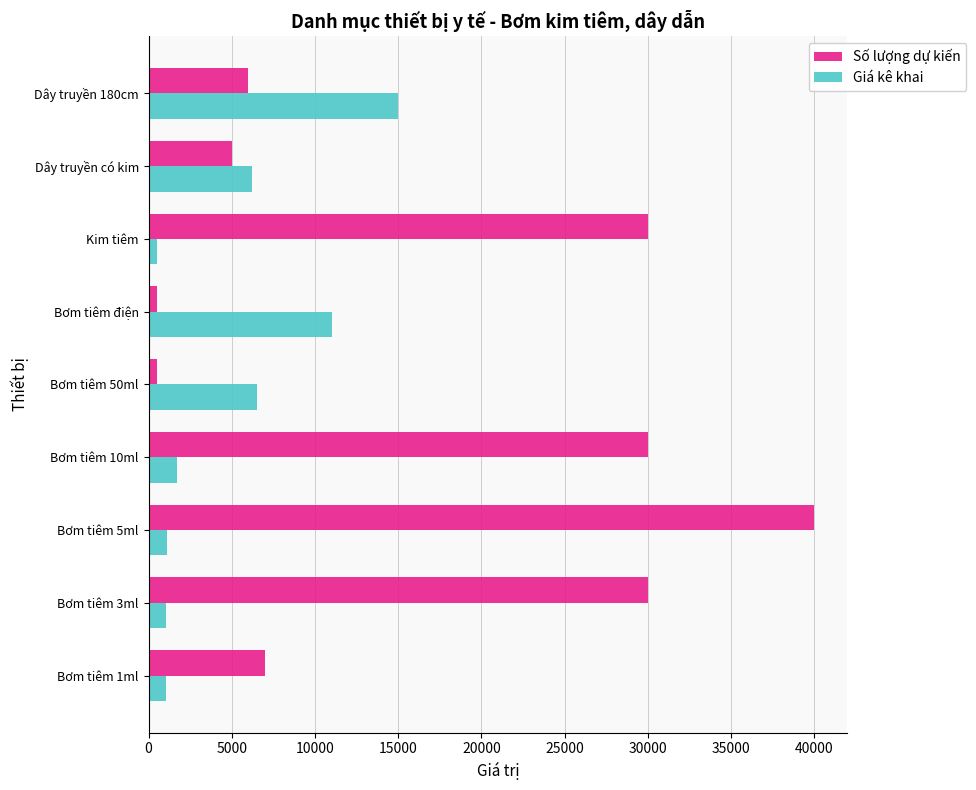

List the series in order of their overall mean, highest first.

Số lượng dự kiến, Giá kê khai